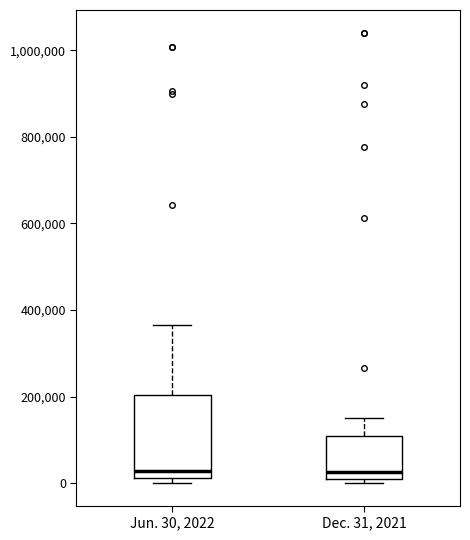

Where is the lower edge of the box for Dec. 31, 2021 on the y-axis? The values are not printed on the chart, so give them approximately, as read against the axis.

0